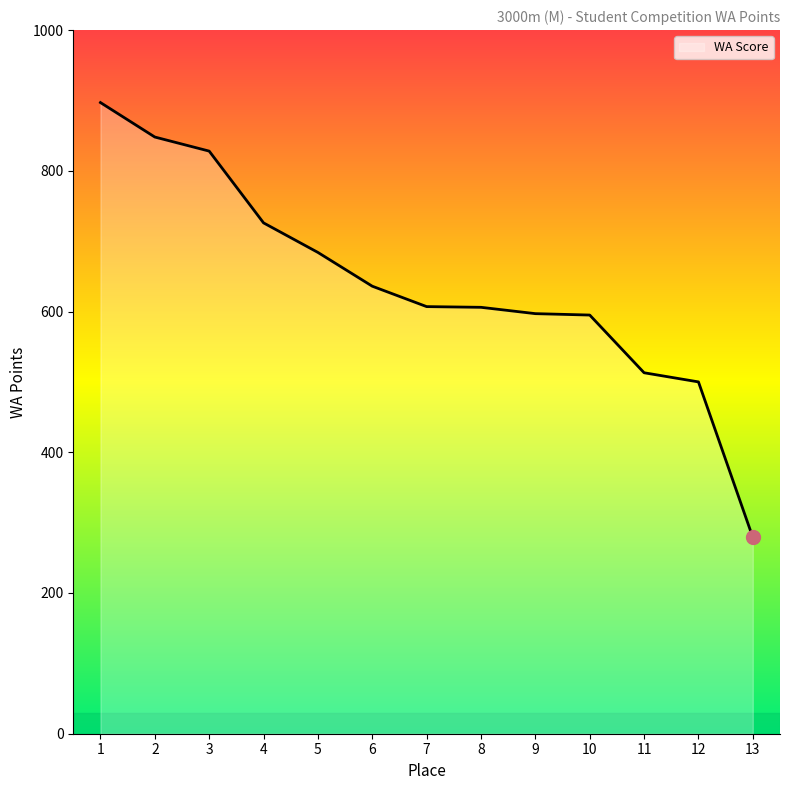

How many categories are shown in the chart?

13